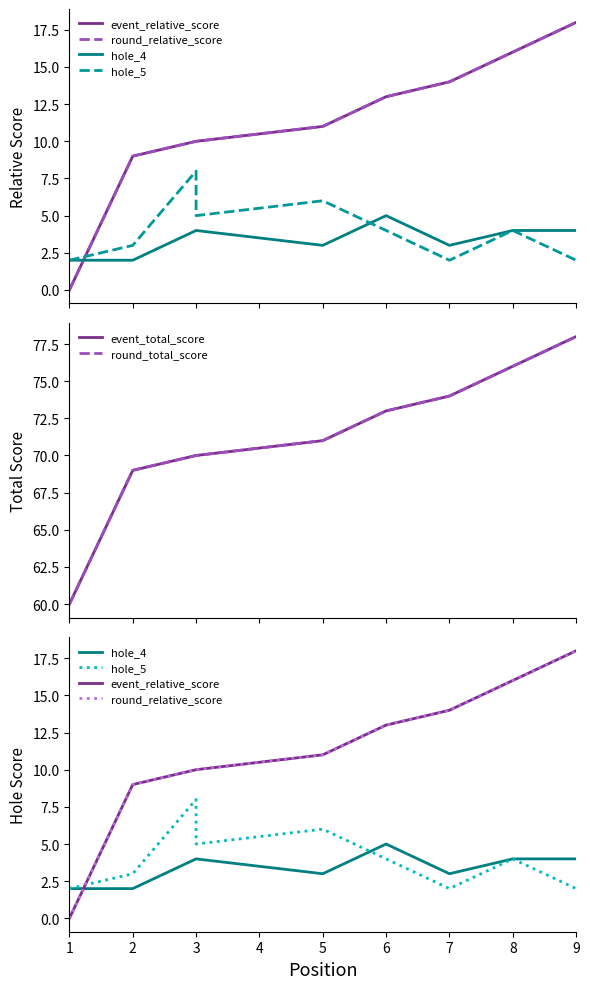

What is the value of the round_relative_score point at the 4th from the left?

10